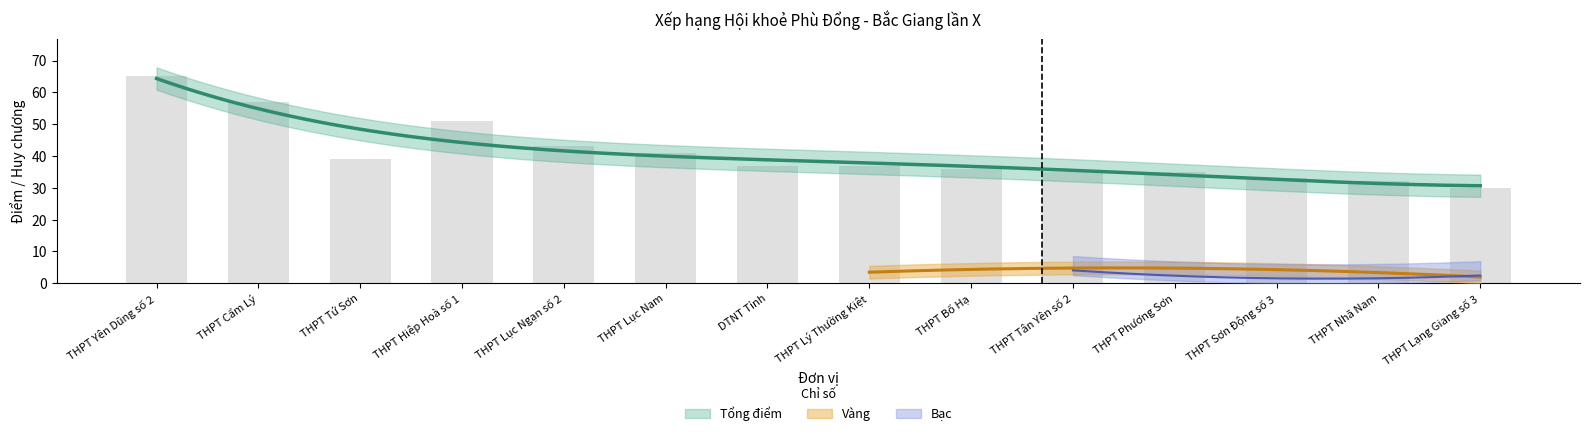

What is the difference between the maximum and minimum values in the Vàng series?

9